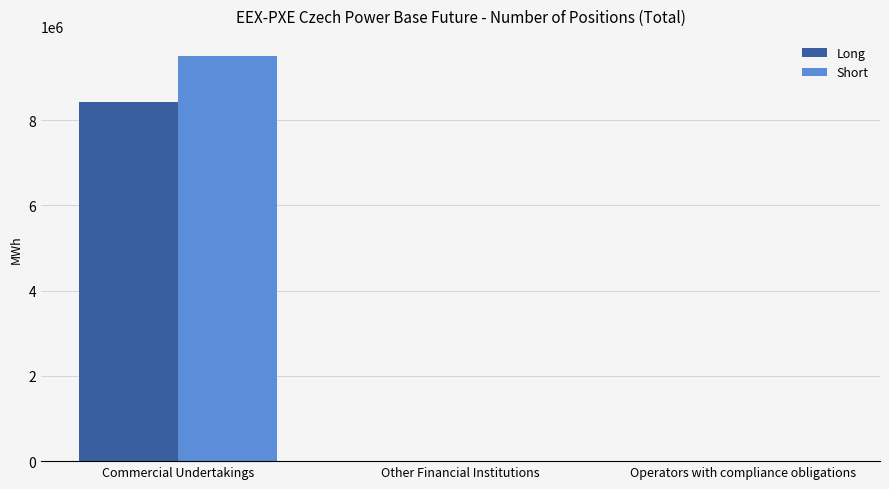

What is the difference between the Long values at Operators with compliance obligations and Commercial Undertakings?

8424868